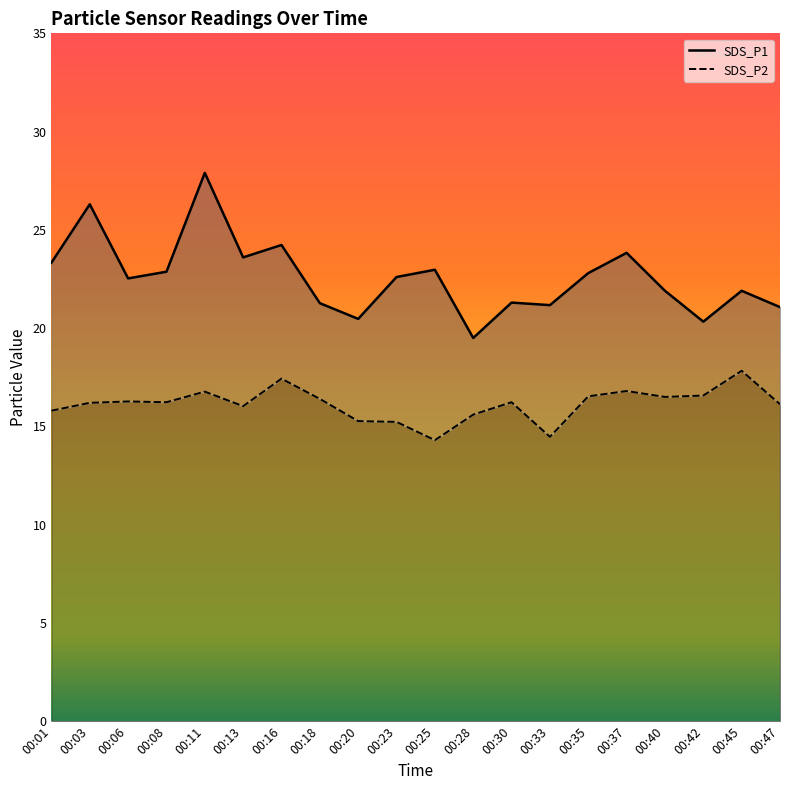

True or false: SDS_P2 has a value of 22.3 at 00:01.

False